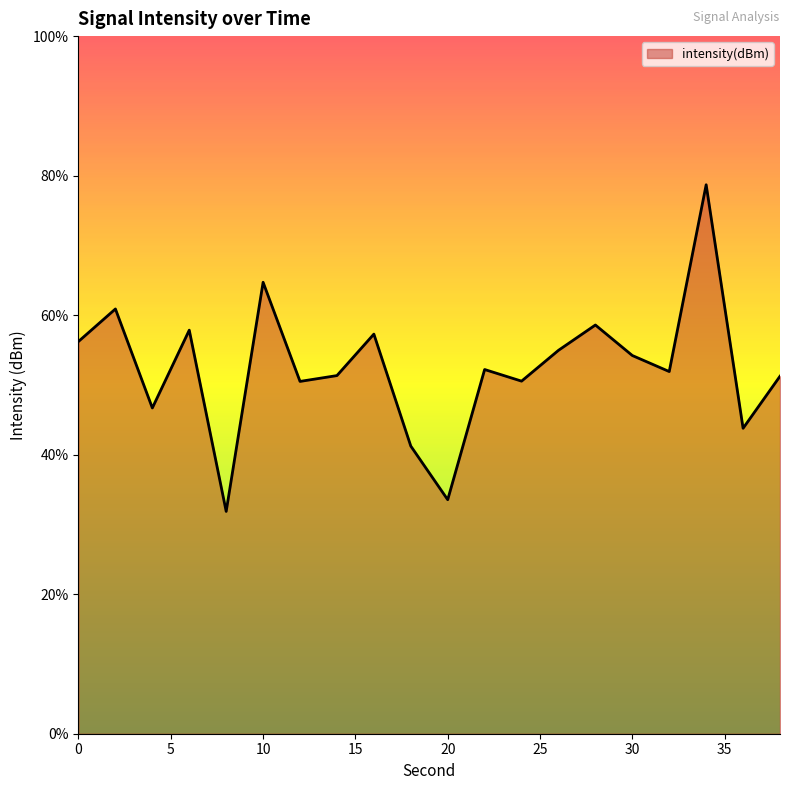

What is the minimum value shown in the chart?

31.9